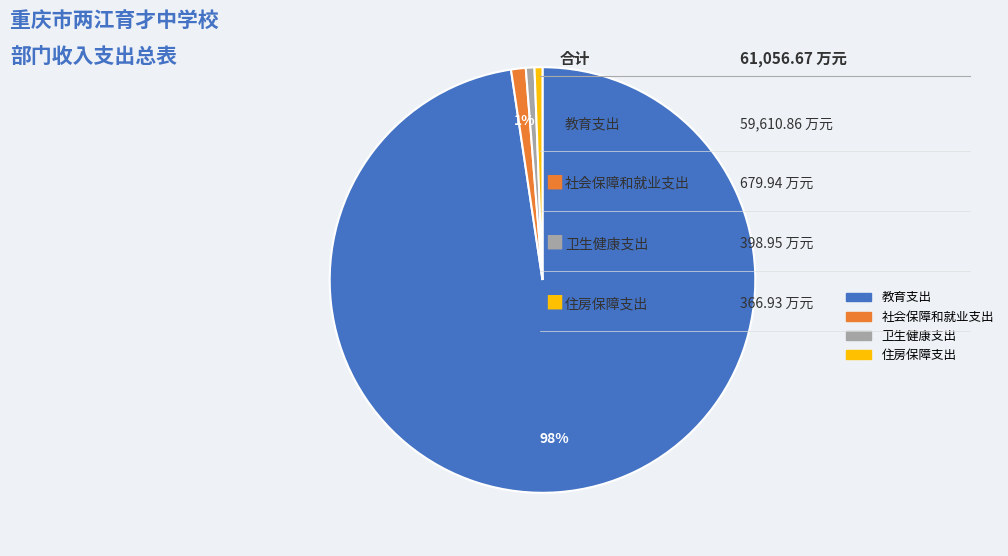

The 社会保障和就业支出 slice represents 1% of the pie. True or false?

True